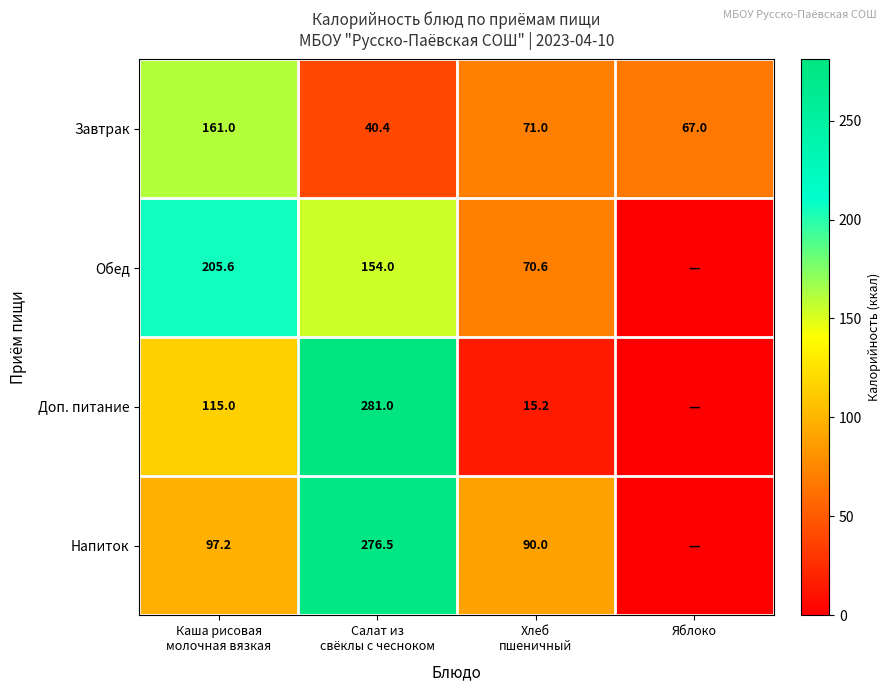

Which series has the largest total across all categories?

Напиток